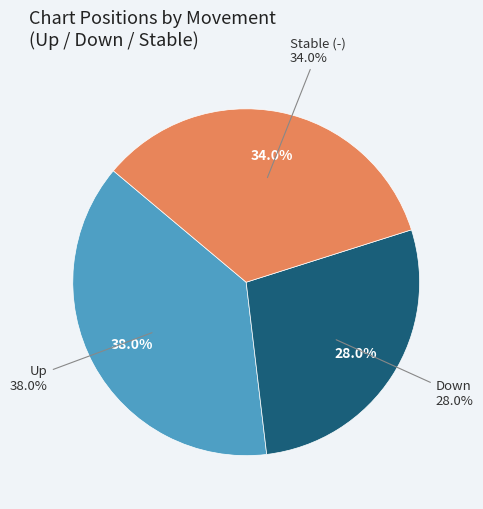

Count the number of slices in the pie.

3